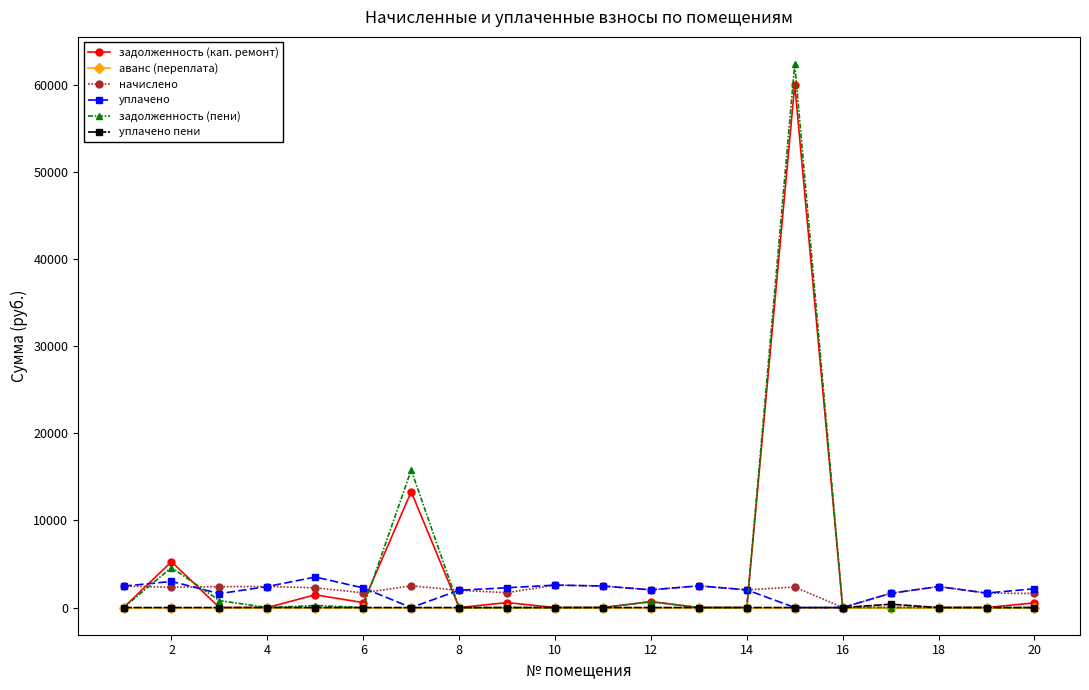

How many lines are shown in the chart?

6